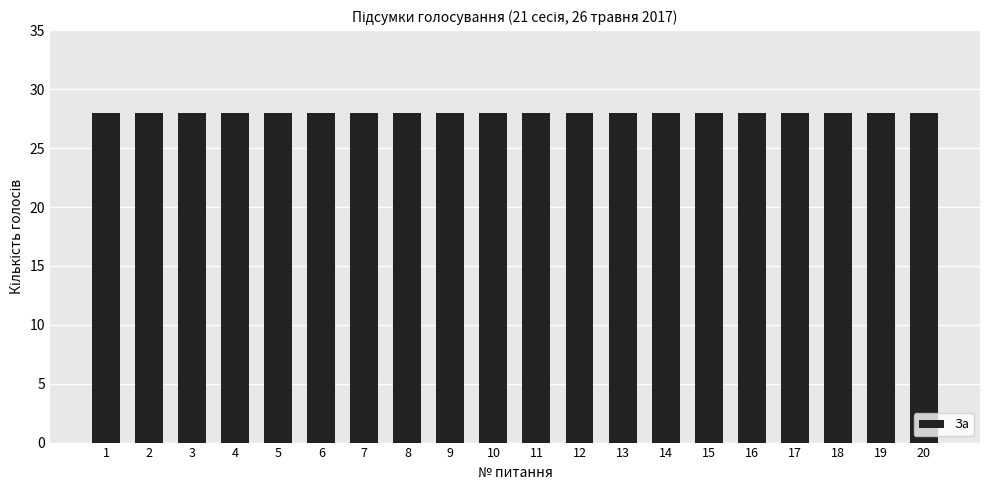

What is the sum of all Всього голосувало values?

560